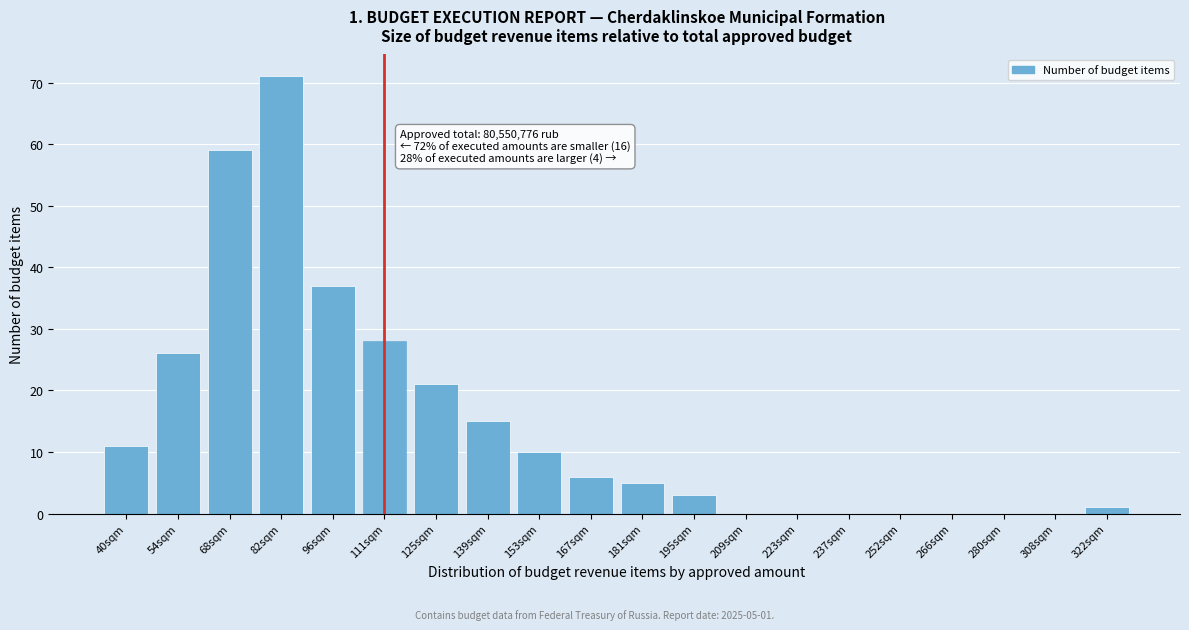

Reading right to left, what are all the values shown in this chart?

322sqm=1	308sqm=0	280sqm=0	266sqm=0	252sqm=0	237sqm=0	223sqm=0	209sqm=0	195sqm=3	181sqm=5	167sqm=6	153sqm=10	139sqm=15	125sqm=21	111sqm=28	96sqm=37	82sqm=71	68sqm=59	54sqm=26	40sqm=11